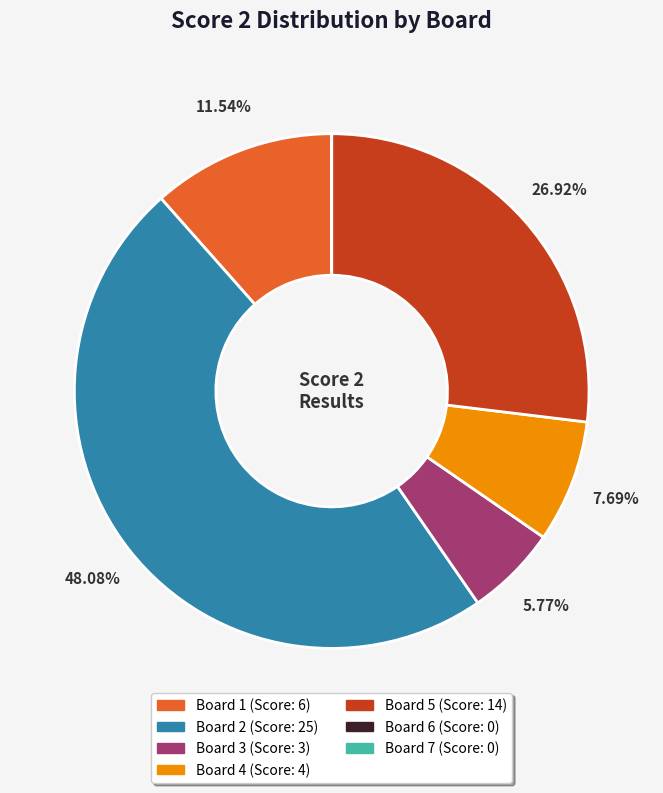

What percentage is the Board 5 slice, to the nearest percent?

27%